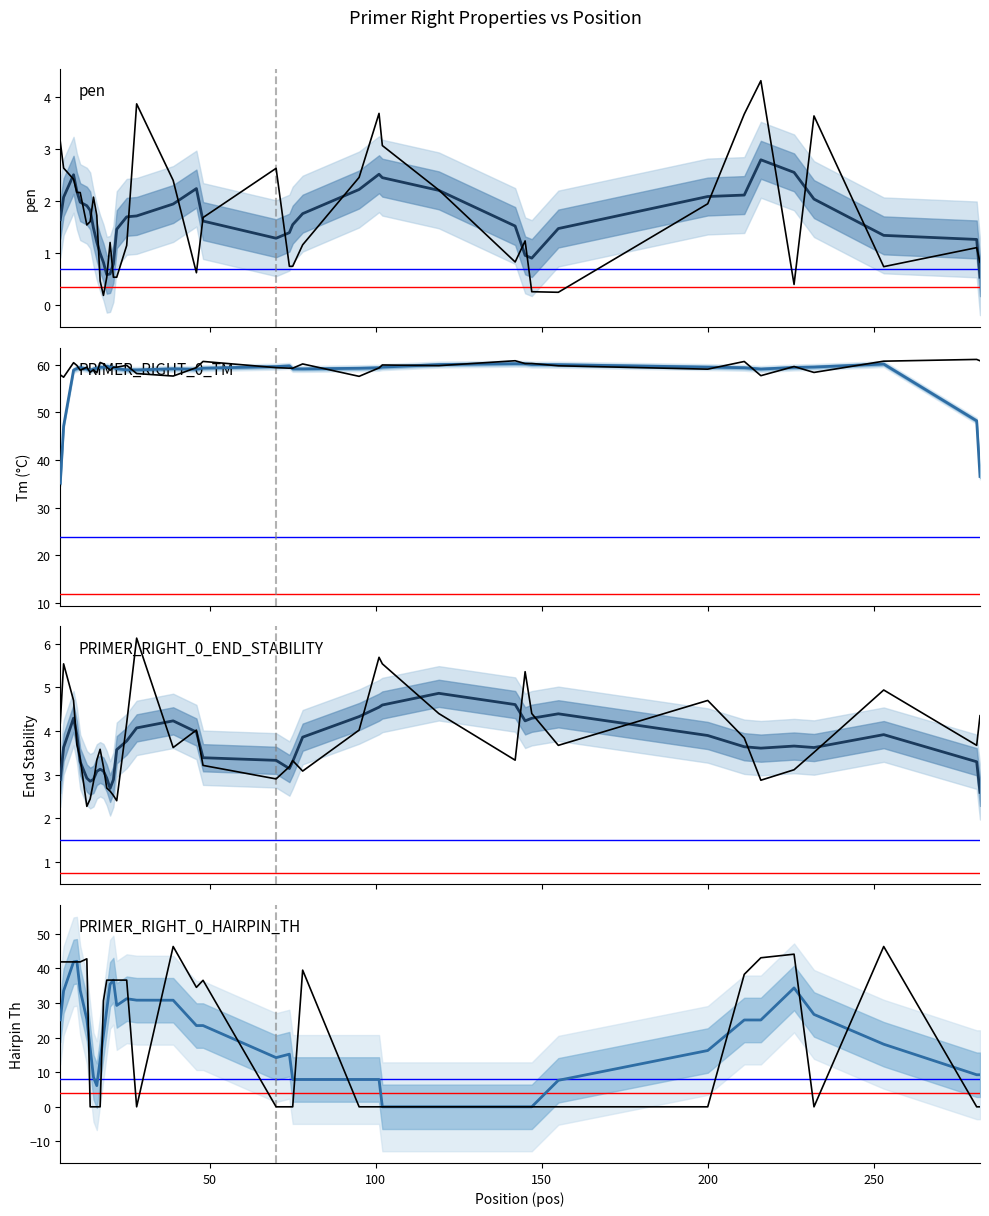

What is the sum of all PRIMER_RIGHT_0_TM values?

2305.5